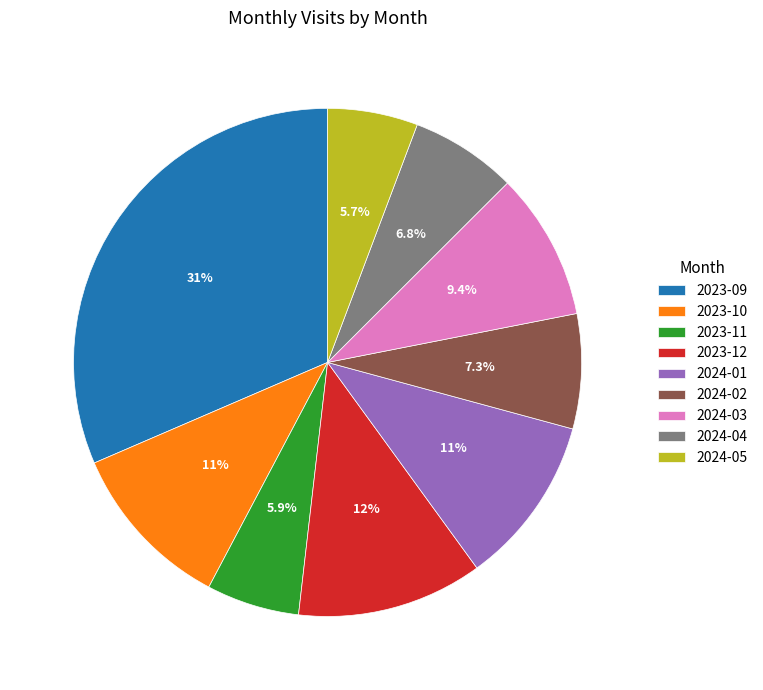

Is the sum of 2023-12 and 2024-04 greater than half?

No